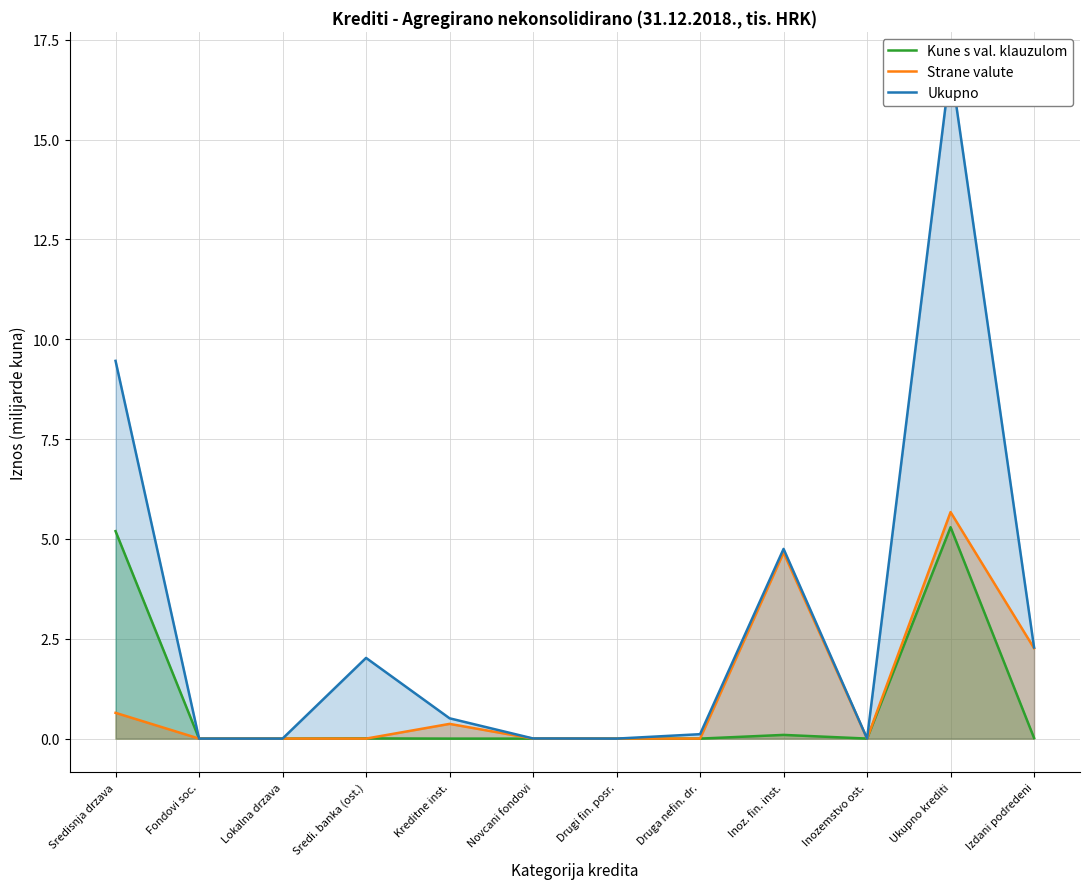

Reading right to left, extract all data points from this chart.

Kune s val. klauzulom: Izdani podredeni=0.0	Ukupno krediti=5.3	Inozemstvo ost.=0.0	Inoz. fin. inst.=0.1	Druga nefin. dr.=0.0	Drugi fin. posr.=0.0	Novcani fondovi=0.0	Kreditne inst.=0.0	Sredi. banka (ost.)=0.0	Lokalna drzava=0.0	Fondovi soc.=0.0	Sredisnja drzava=5.2
Strane valute: Izdani podredeni=2.3	Ukupno krediti=5.7	Inozemstvo ost.=0.0	Inoz. fin. inst.=4.7	Druga nefin. dr.=0.0	Drugi fin. posr.=0.0	Novcani fondovi=0.0	Kreditne inst.=0.4	Sredi. banka (ost.)=0.0	Lokalna drzava=0.0	Fondovi soc.=0.0	Sredisnja drzava=0.6
Ukupno: Izdani podredeni=2.3	Ukupno krediti=16.9	Inozemstvo ost.=0.0	Inoz. fin. inst.=4.8	Druga nefin. dr.=0.1	Drugi fin. posr.=0.0	Novcani fondovi=0.0	Kreditne inst.=0.5	Sredi. banka (ost.)=2.0	Lokalna drzava=0.0	Fondovi soc.=0.0	Sredisnja drzava=9.5